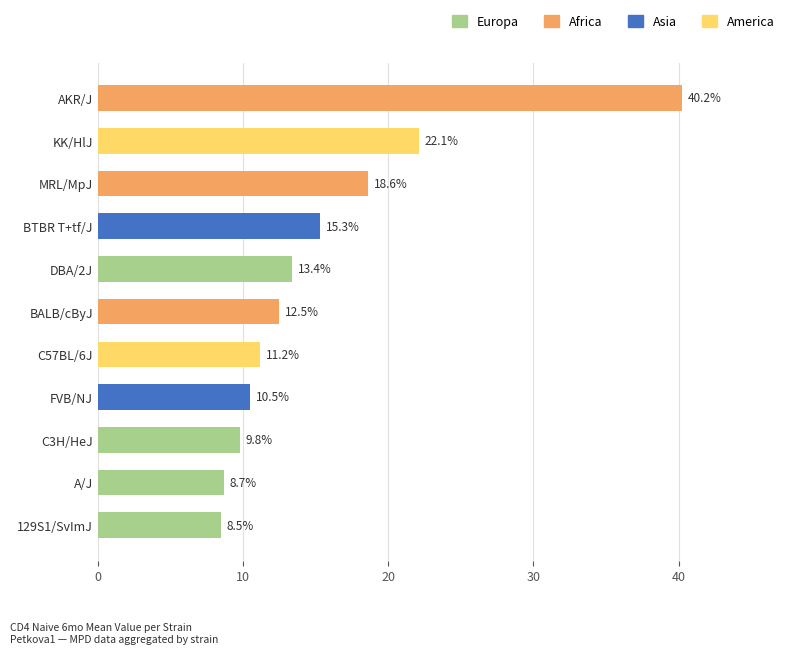

What is the label of the 5th bar from the top?

DBA/2J